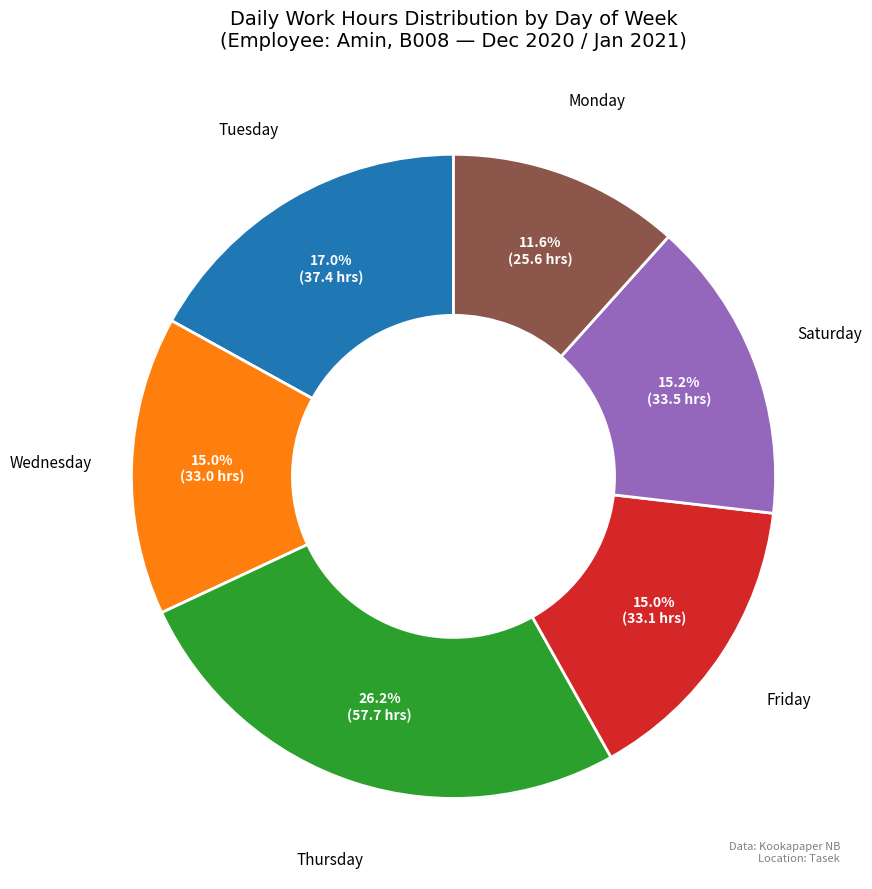

Between Thursday and Friday, which is larger?

Thursday